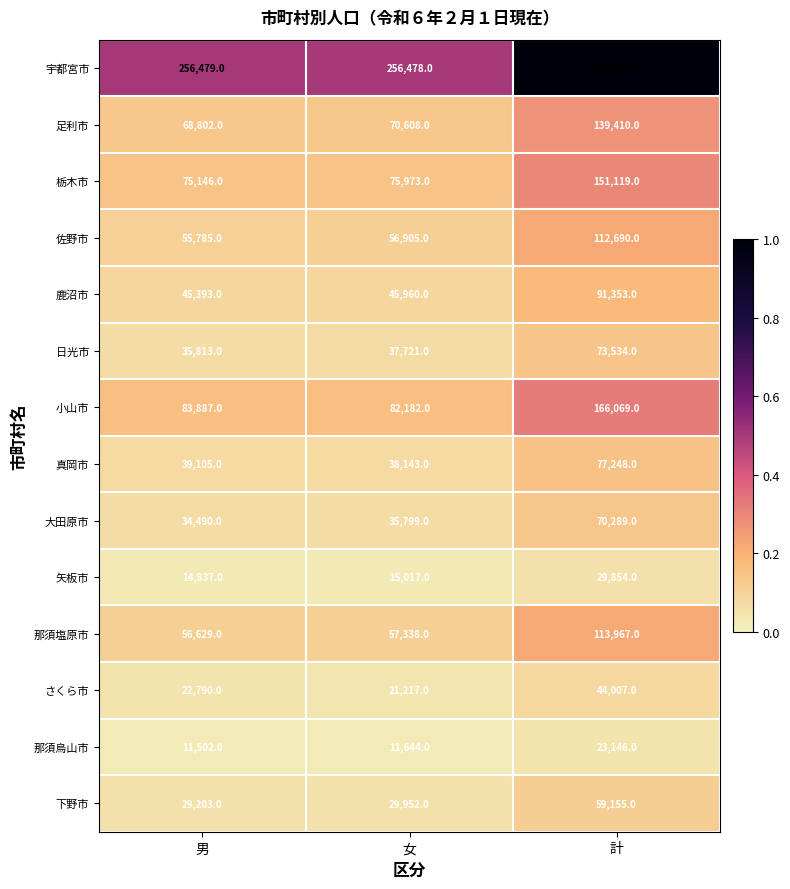

Is it true that 那須烏山市 equals 5460 at 男?

False